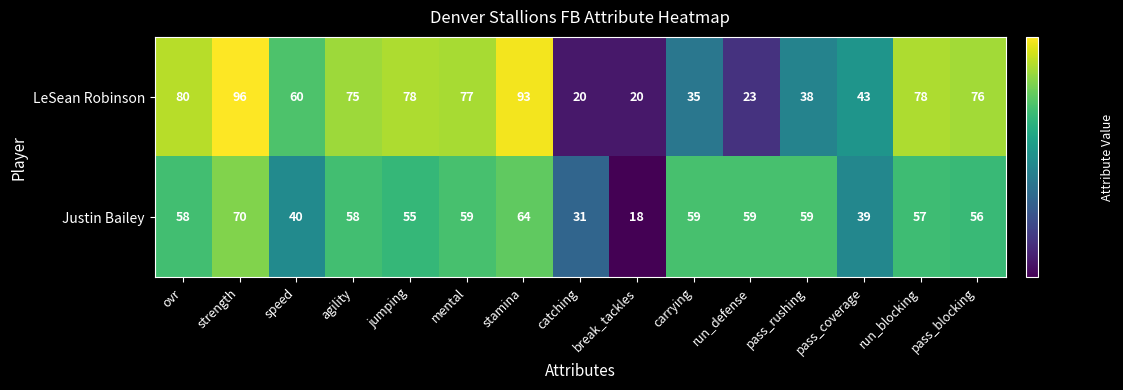

Between run_defense and mental, which is larger?

mental